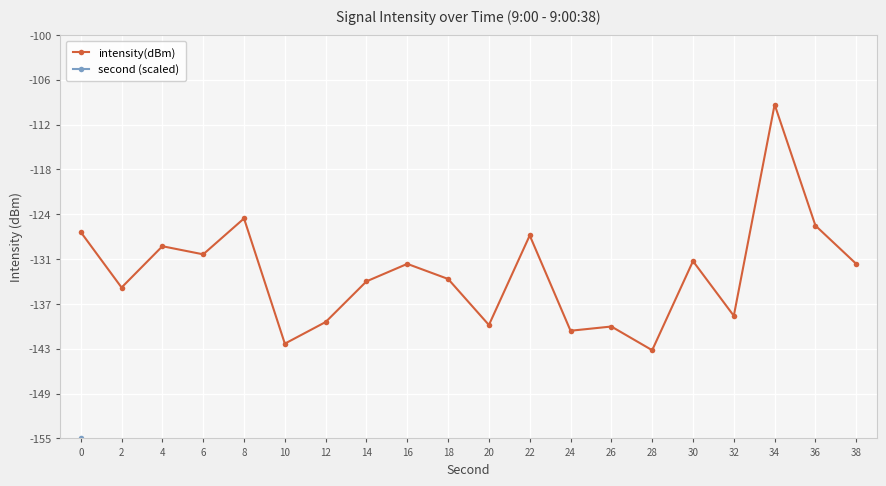

True or false: second (scaled) and intensity(dBm) cross at least once.

False